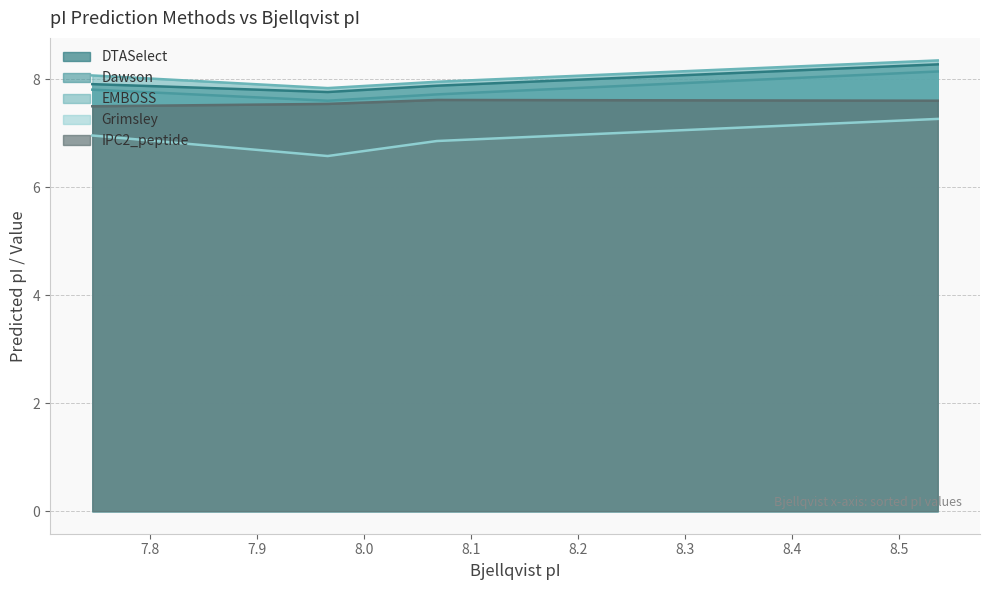

True or false: Grimsley and IPC2_peptide cross at least once.

False